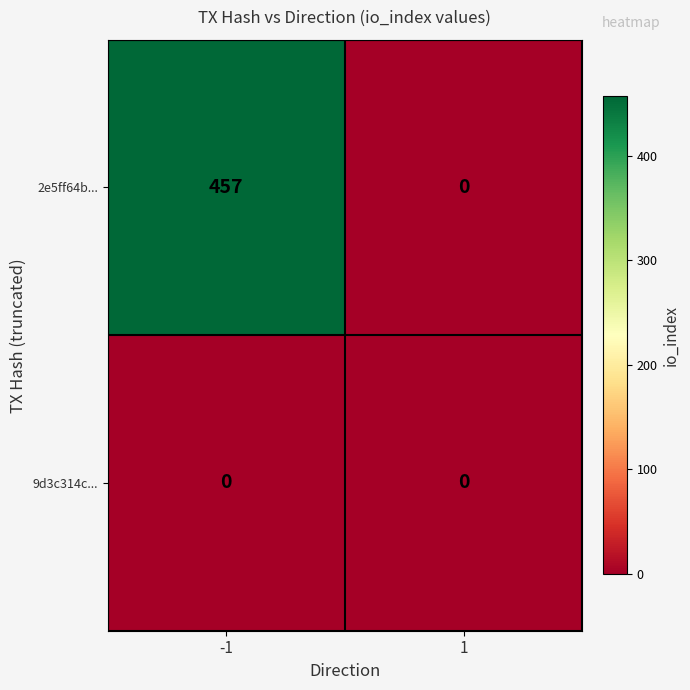

Between -1 and 1, which series saw the biggest shift?

2e5ff64b...